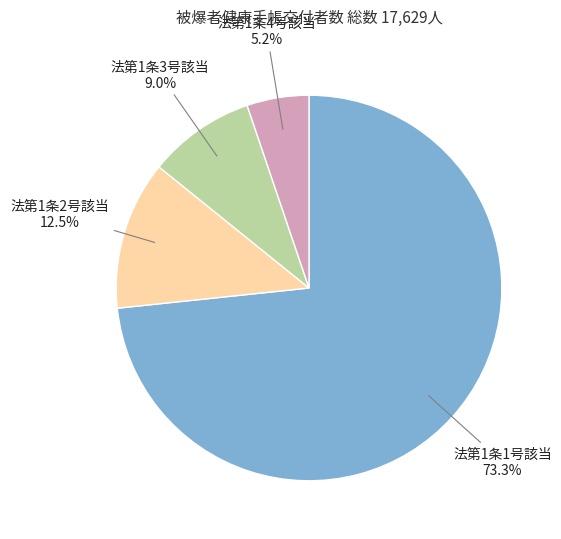

Count the number of slices in the pie.

4